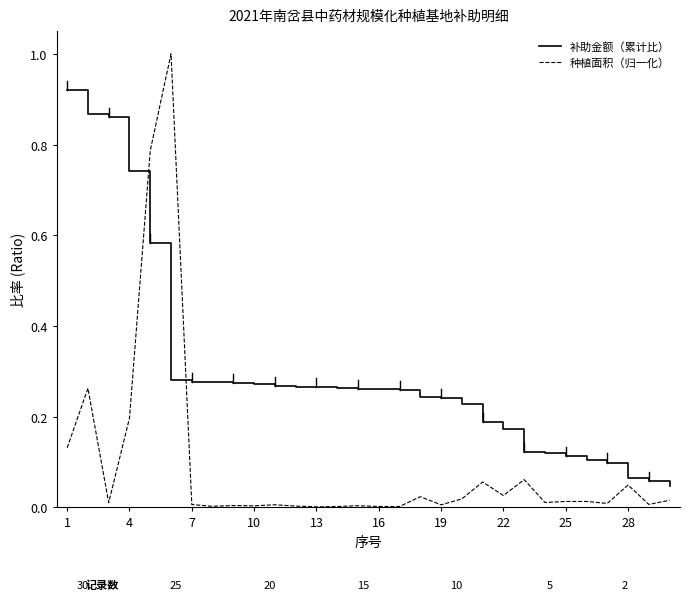

What are all the series names shown in the legend?

补助金额（累计比）, 种植面积（归一化）